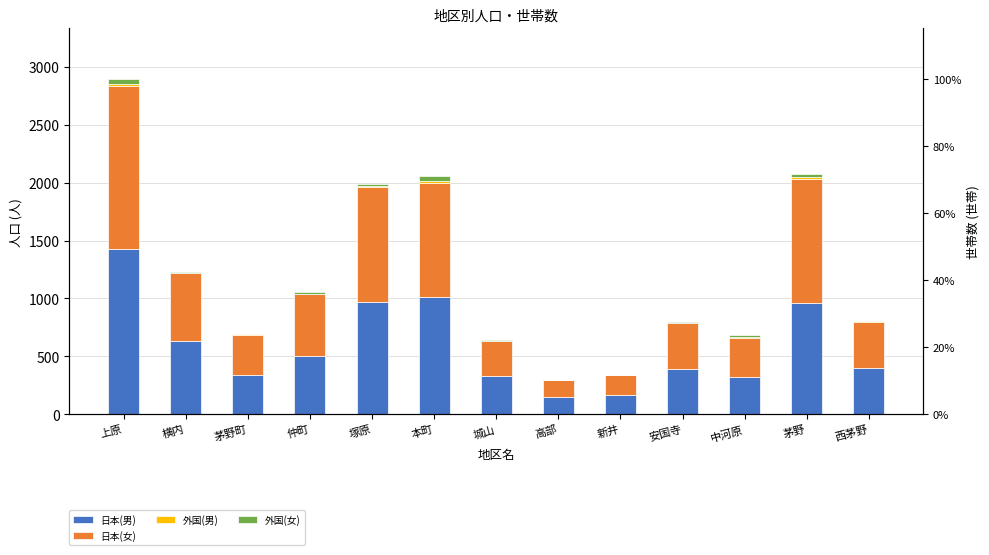

The value of 日本(女) at 茅野 is 1066. True or false?

True